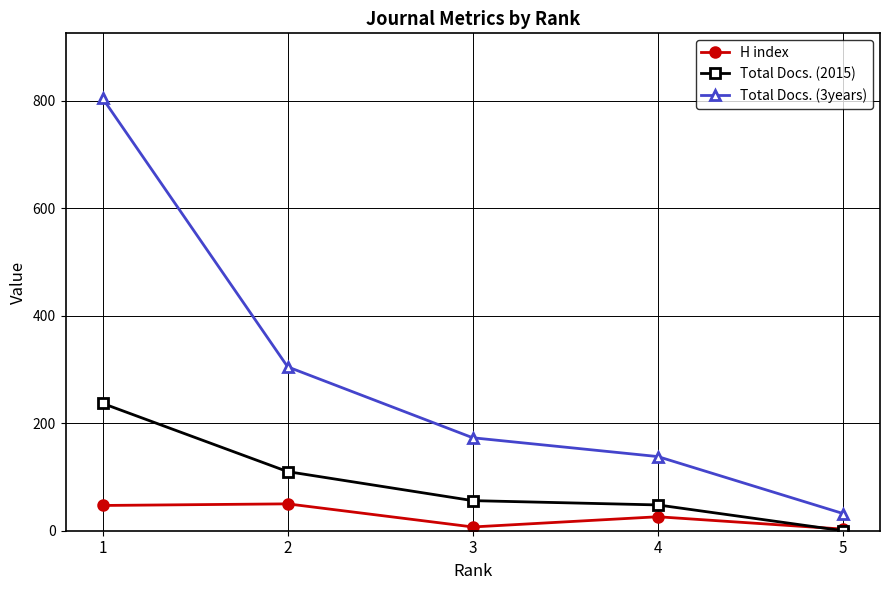

Which series changed the most between 3 and 5?

Total Docs. (3years)